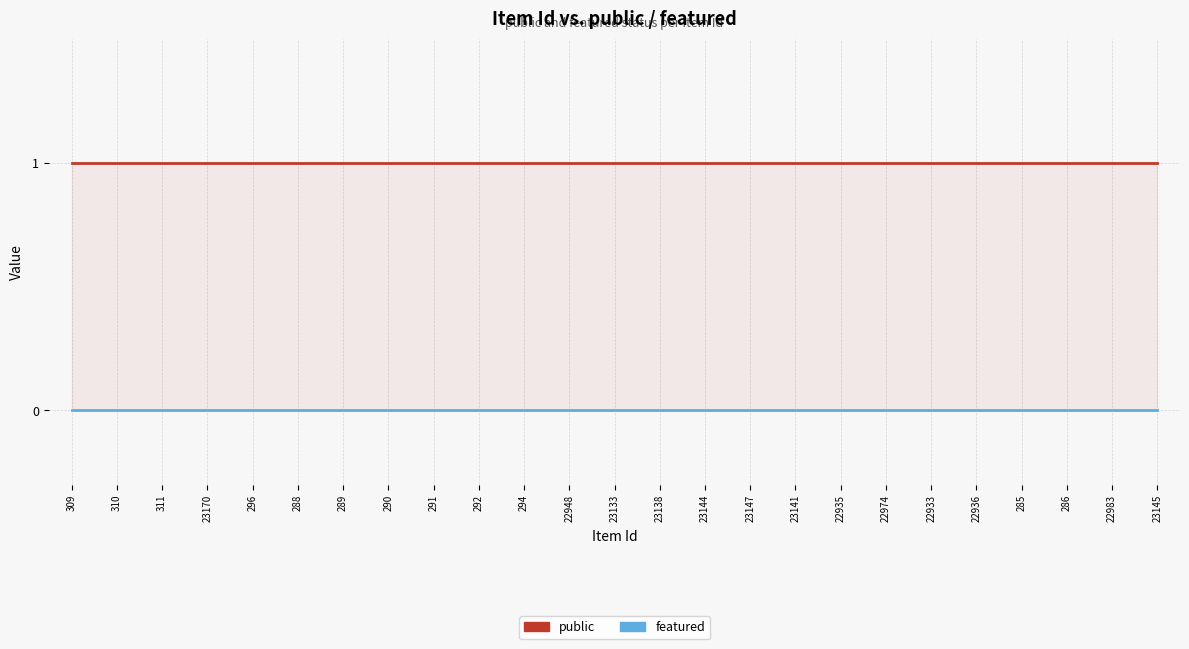

What is the label of the 8th point from the right?

22935